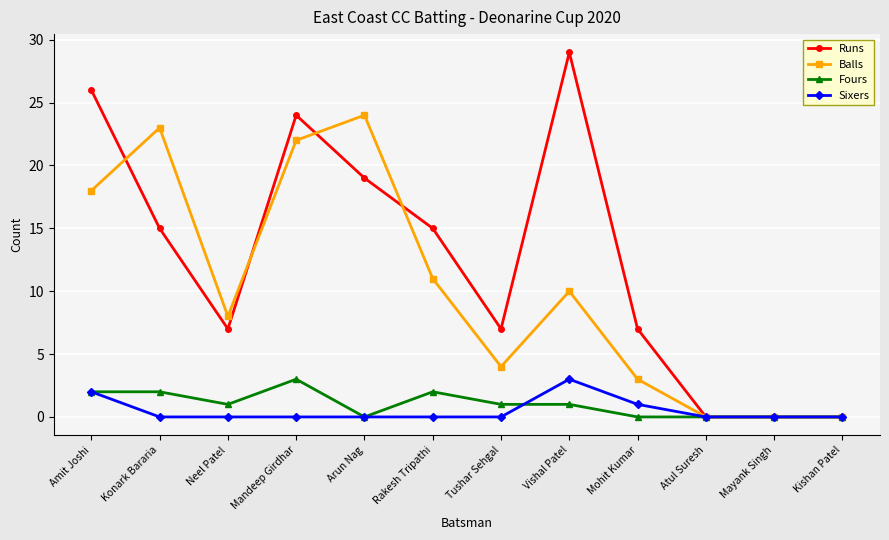

At how many categories does at least one series exceed 16?

5